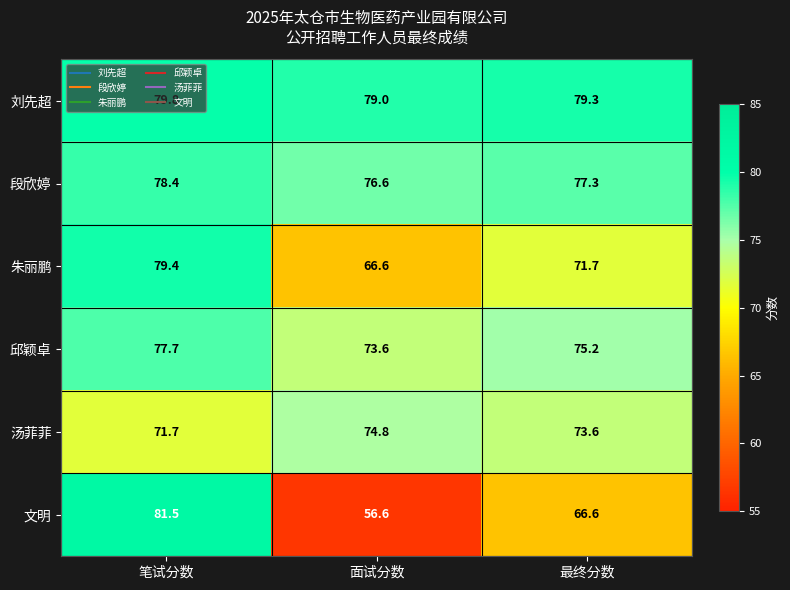

What is the difference between the highest and lowest values at 笔试分数?

9.8